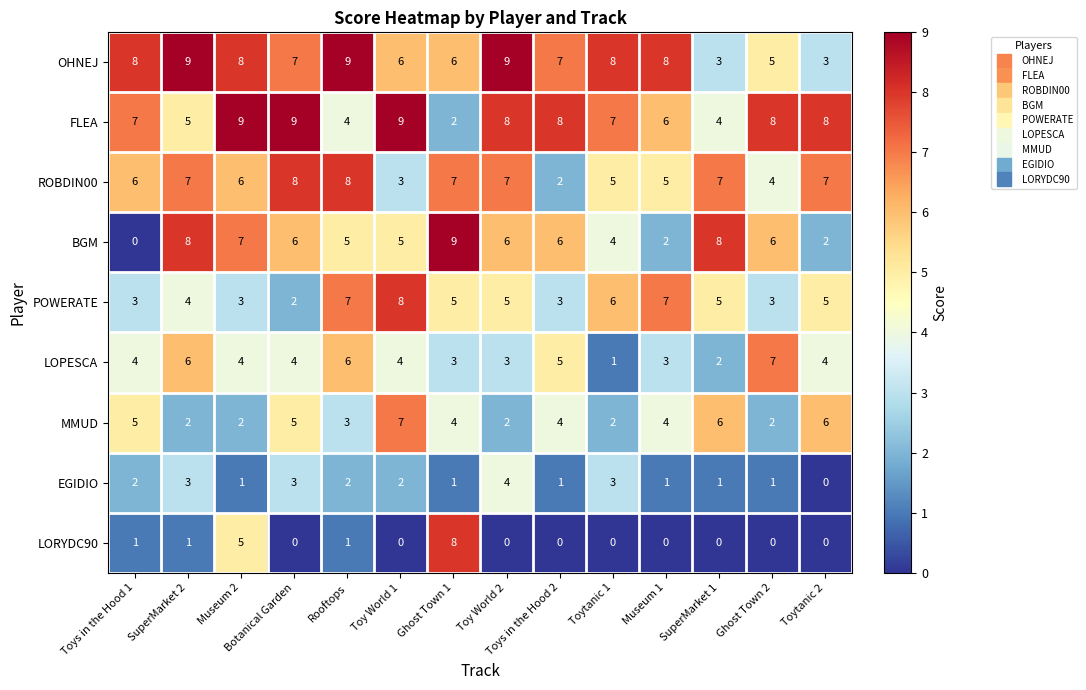

At which label does FLEA reach its minimum?

Ghost Town 1